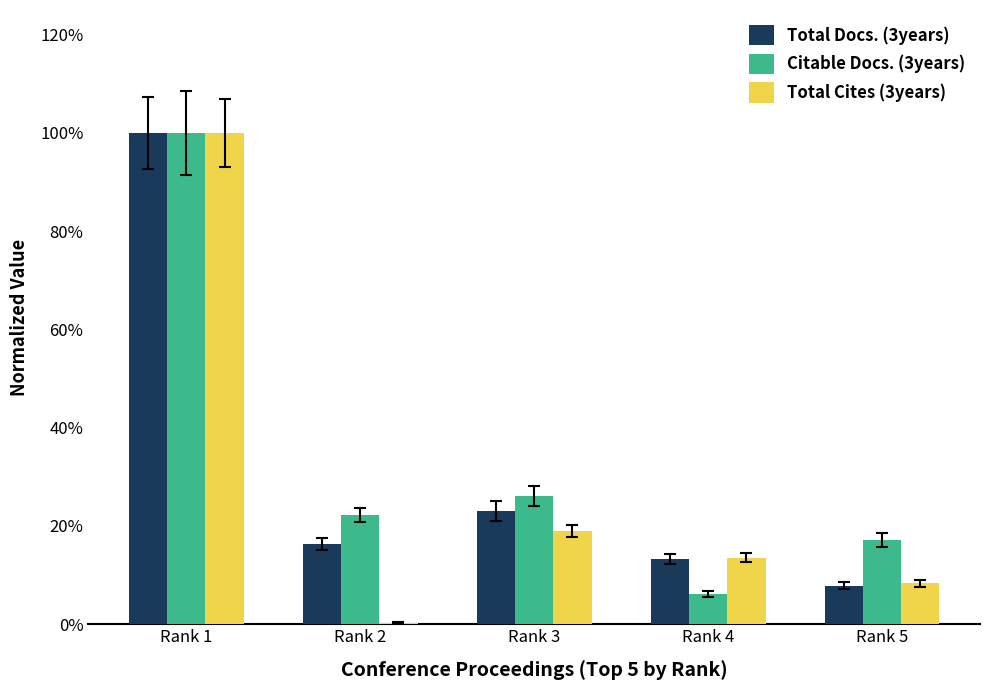

Does the chart contain stacked bars?

No